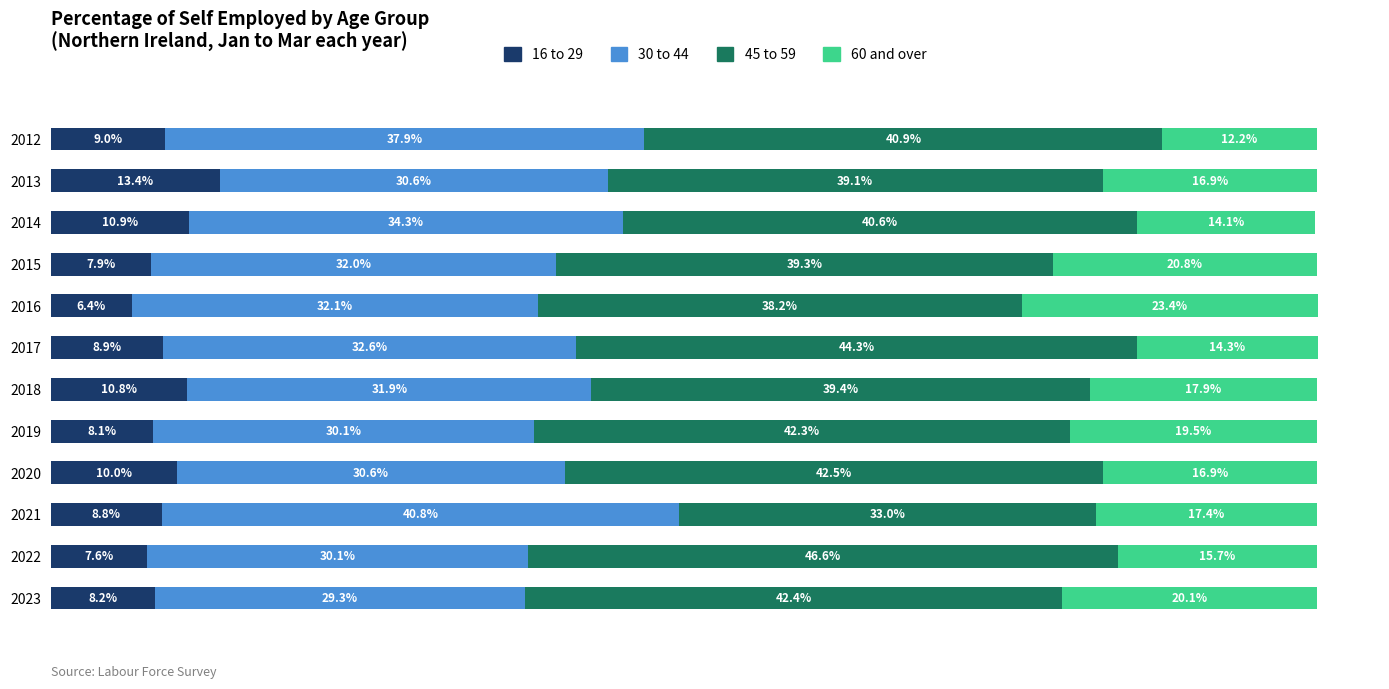

What are all the series names shown in the legend?

16 to 29, 30 to 44, 45 to 59, 60 and over